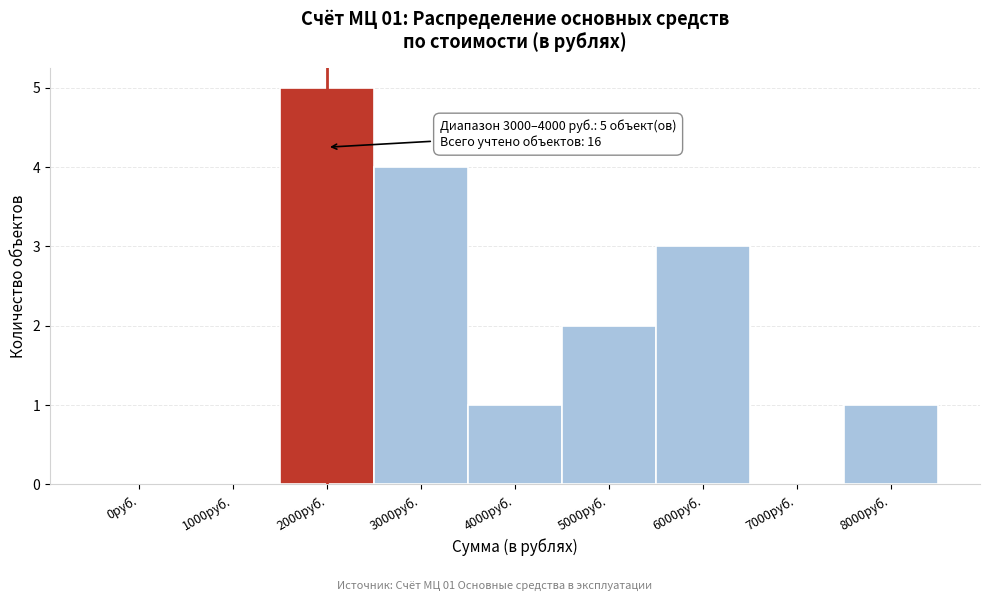

Reading right to left, extract all data points from this chart.

8000руб.=1	7000руб.=0	6000руб.=3	5000руб.=2	4000руб.=1	3000руб.=4	2000руб.=5	1000руб.=0	0руб.=0